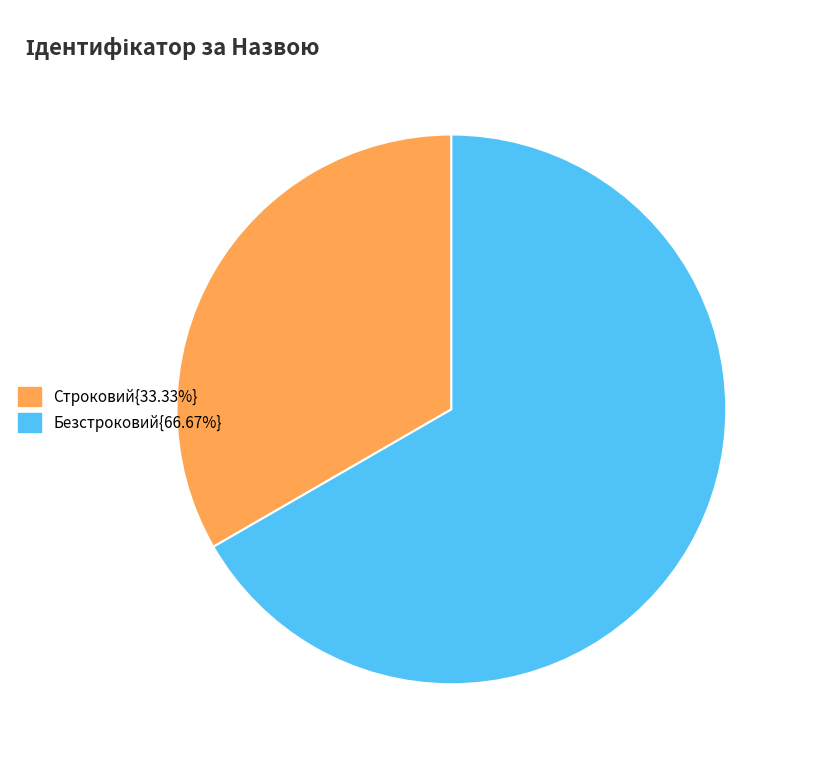

Is the sum of Строковий{33.33%} and Безстроковий{66.67%} greater than half?

Yes